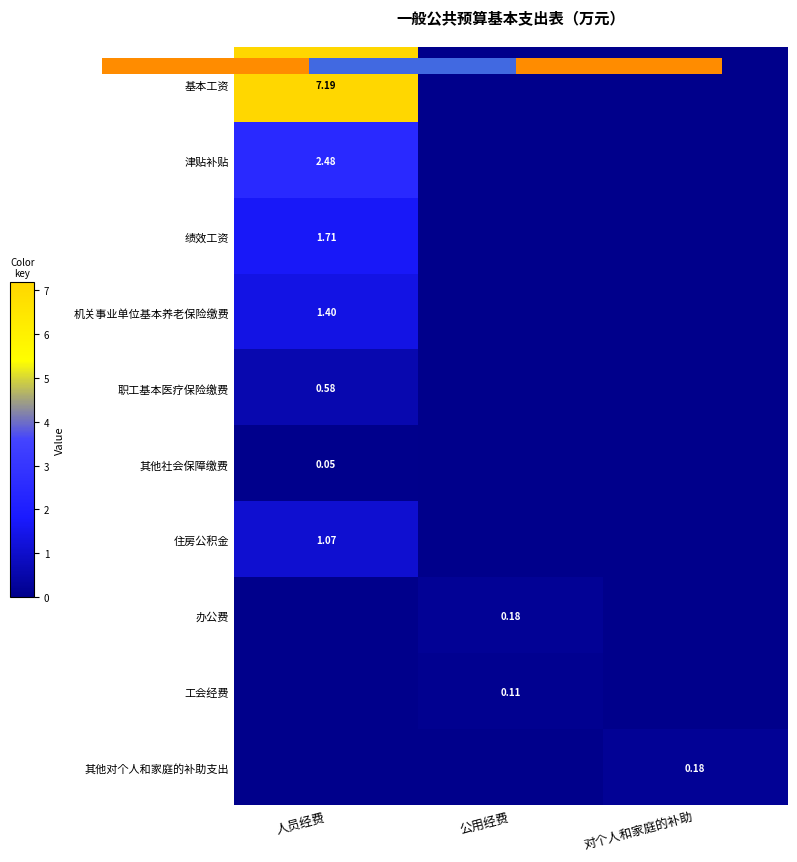

At which category is the sum across all series the highest?

人员经费